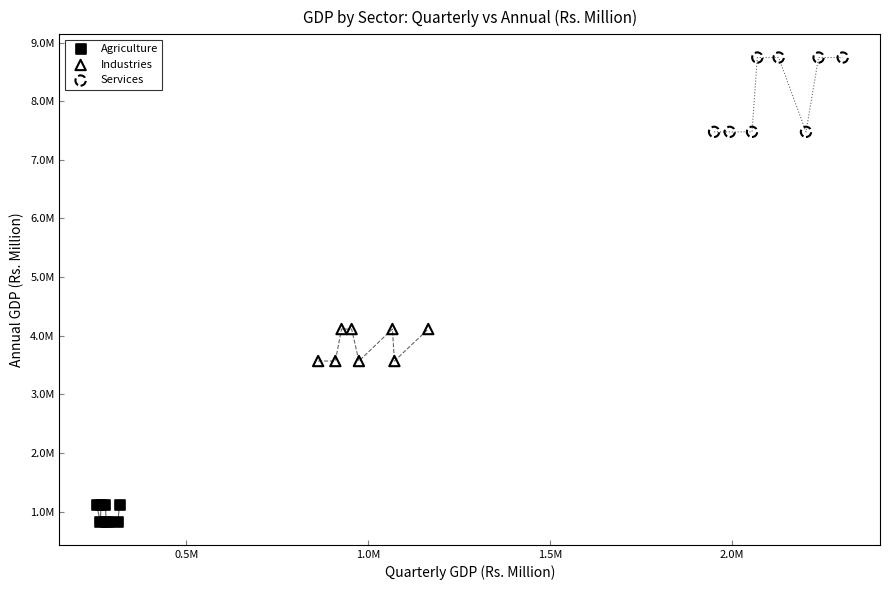

Which series has the widest spread of Y values?

Services